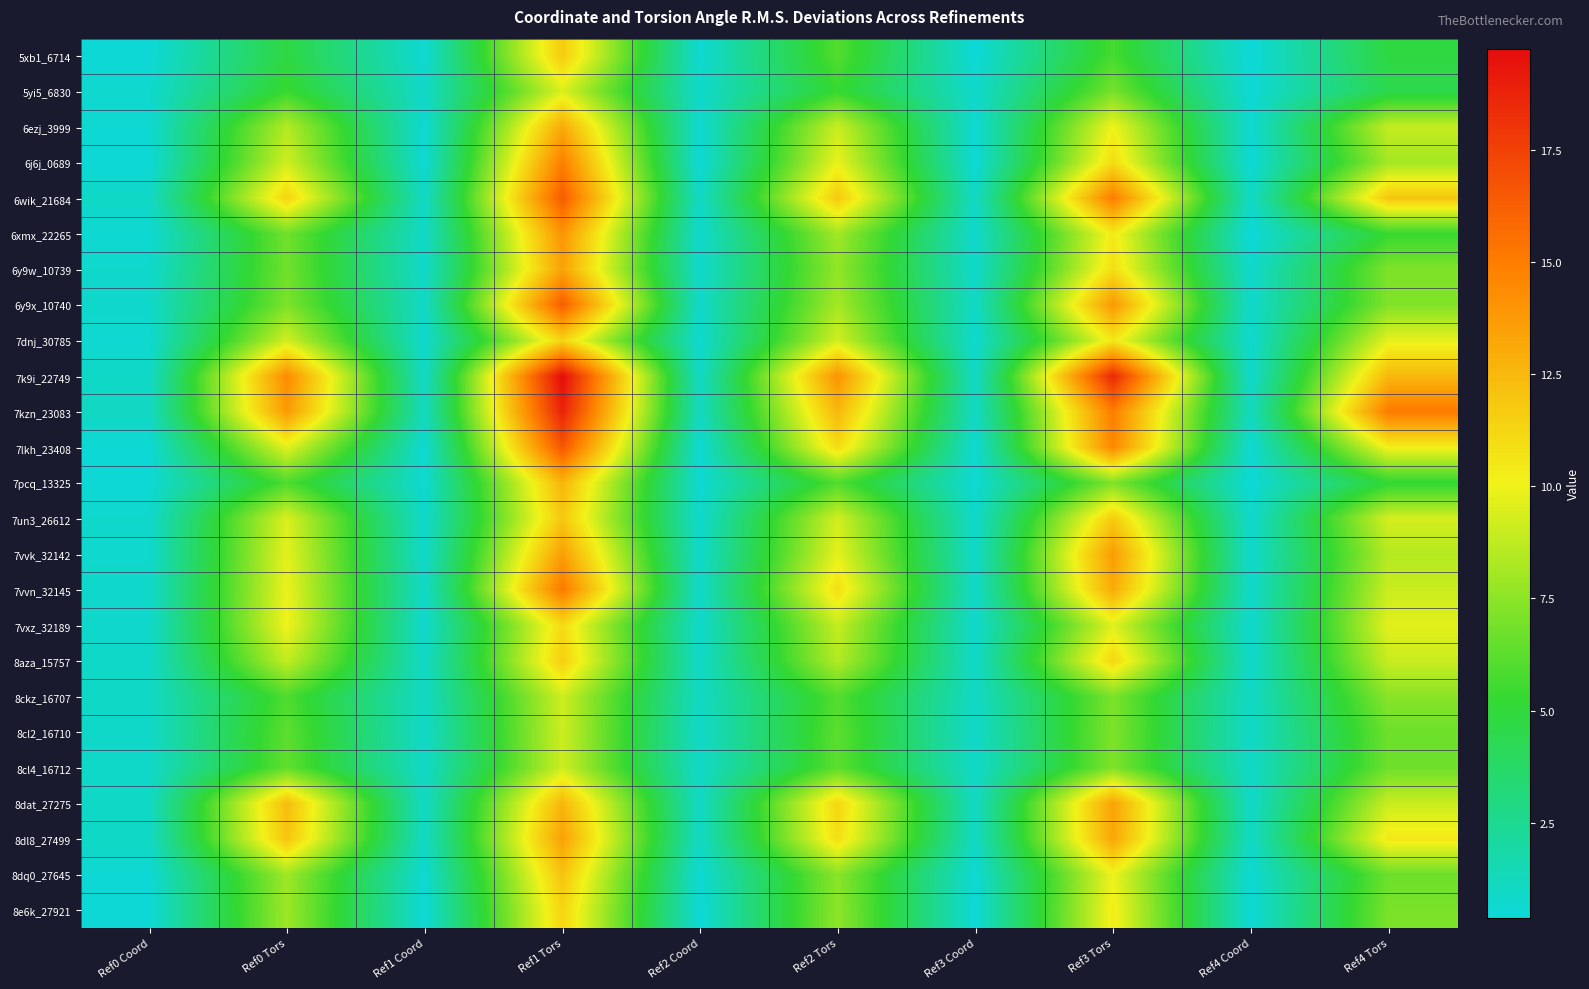

How many data points does each series have?

10